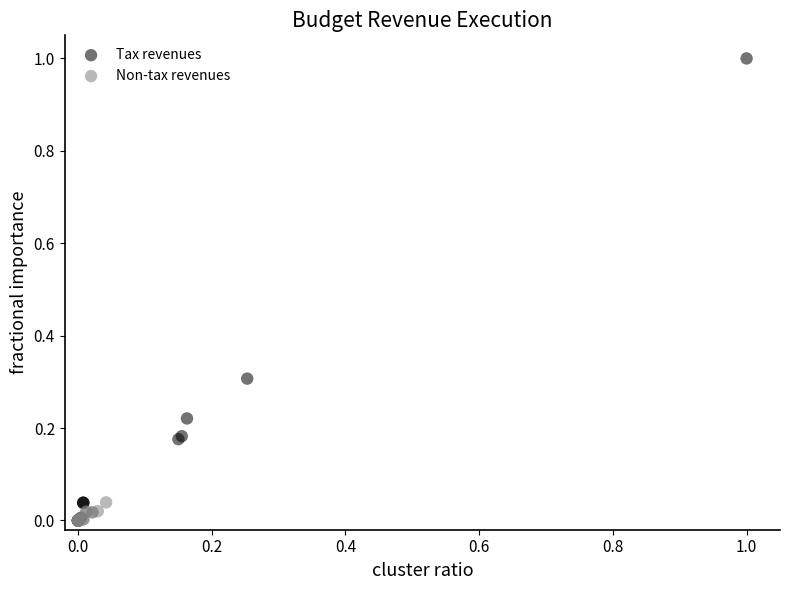

Which series reaches the maximum Y coordinate?

Tax revenues